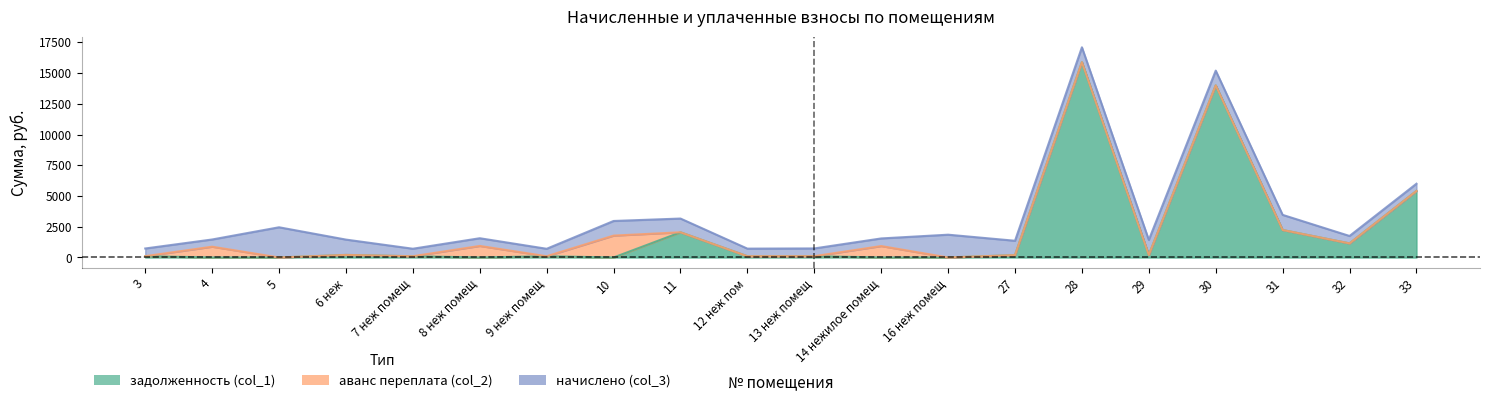

Which label corresponds to the smallest value in the chart?

4